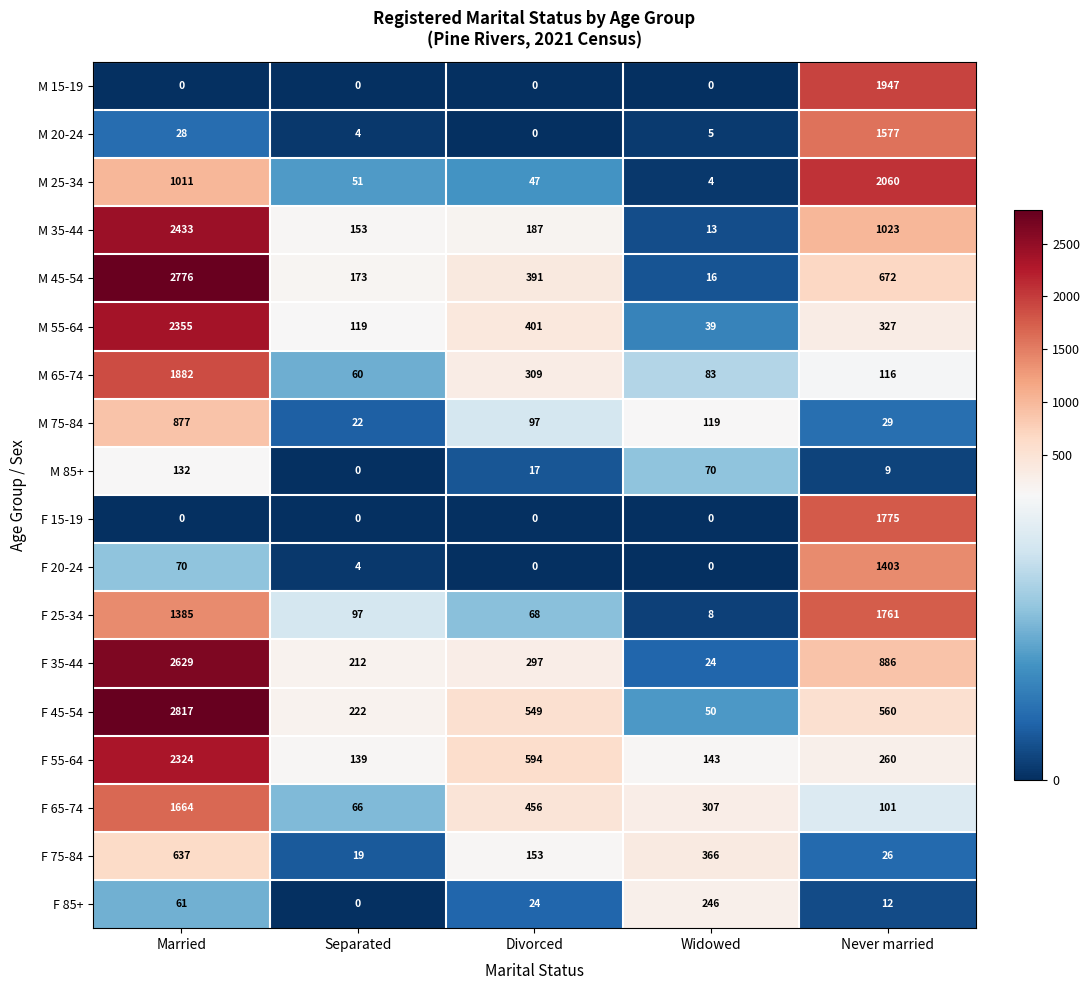

At which label does F 65-74 reach its minimum?

Separated